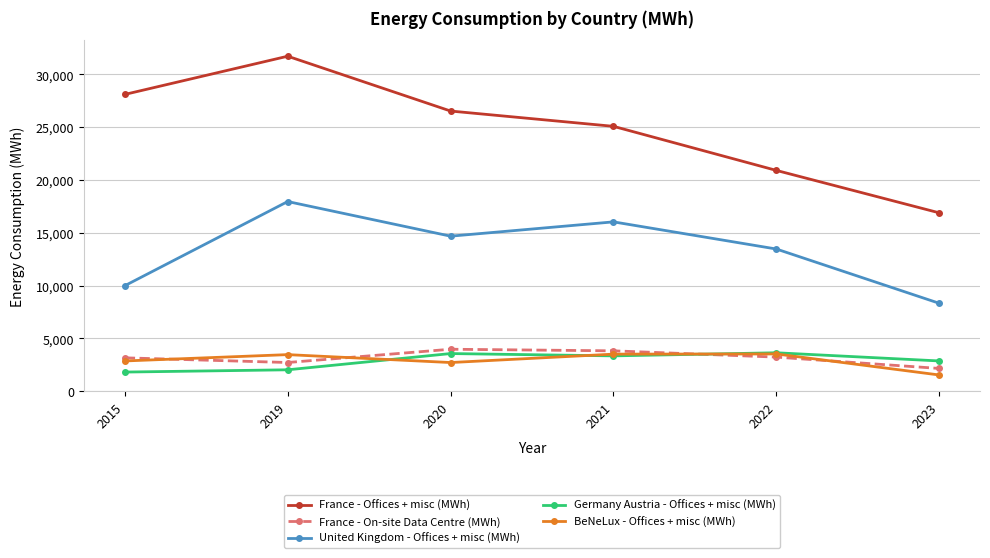

How many values in the Germany Austria - Offices + misc (MWh) series are below 3346?

3